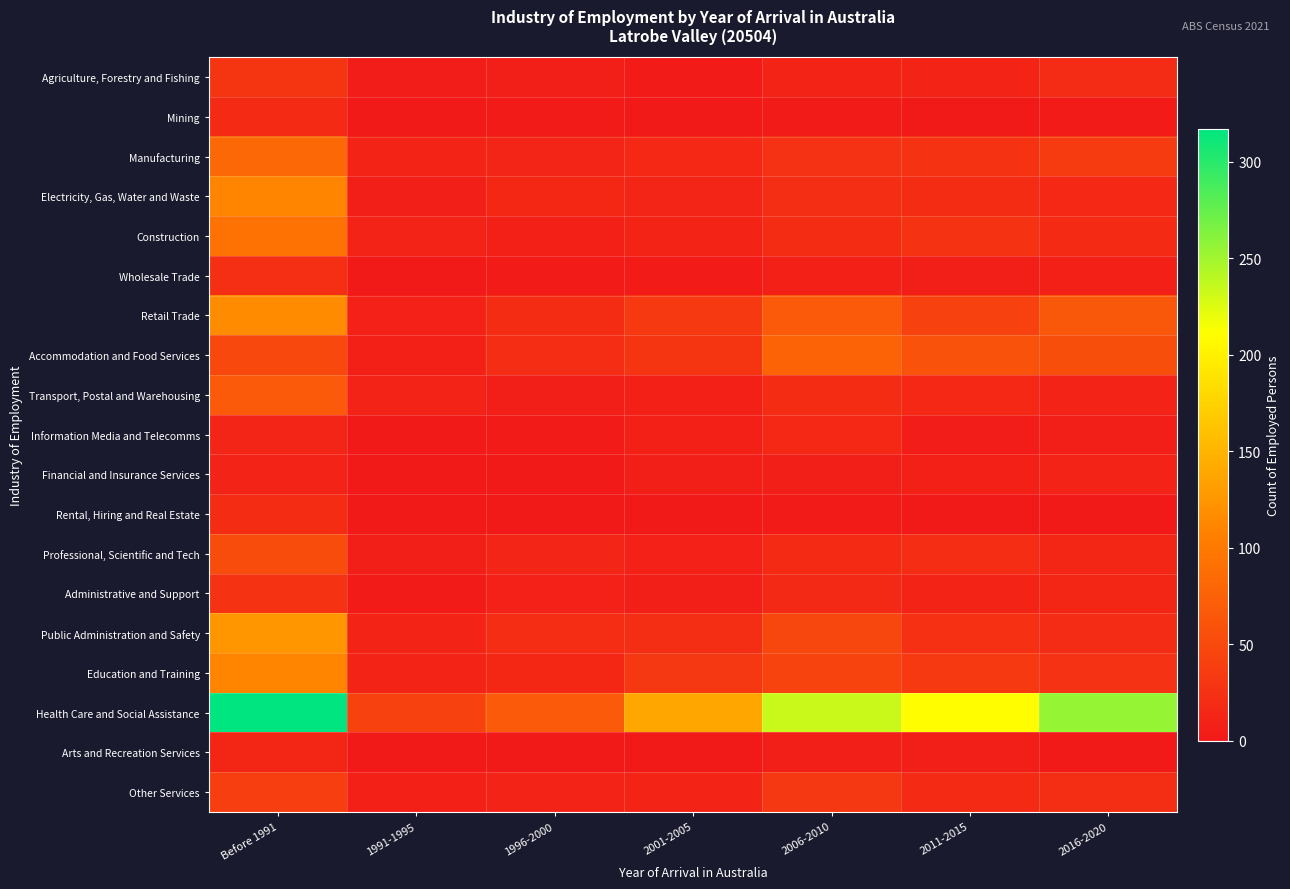

At how many categories does at least one series exceed 100?

5